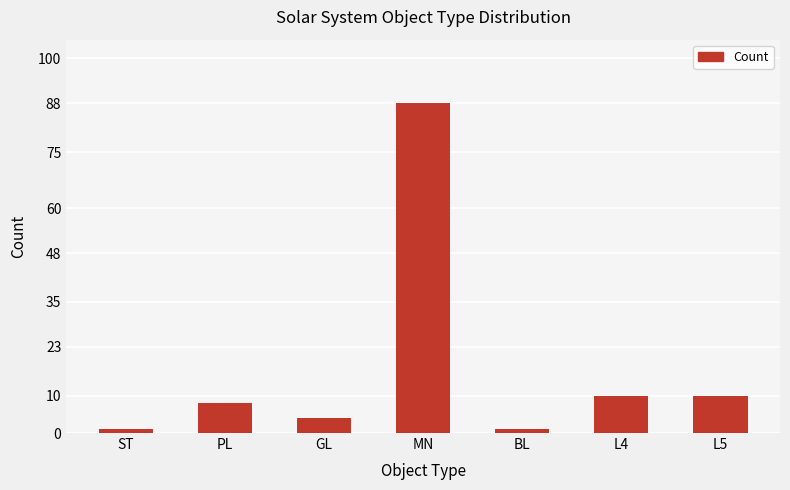

The value at L4 is 16. True or false?

False